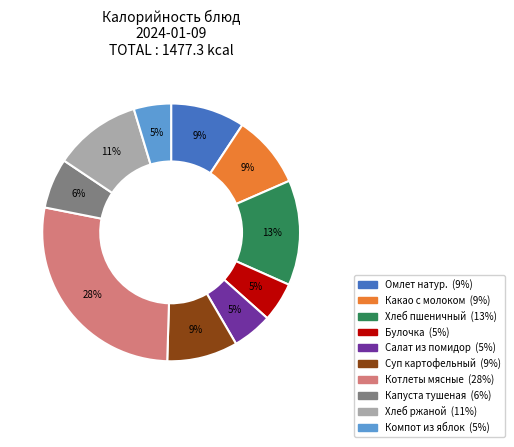

Does Омлет натур. represent more than half of the total?

No